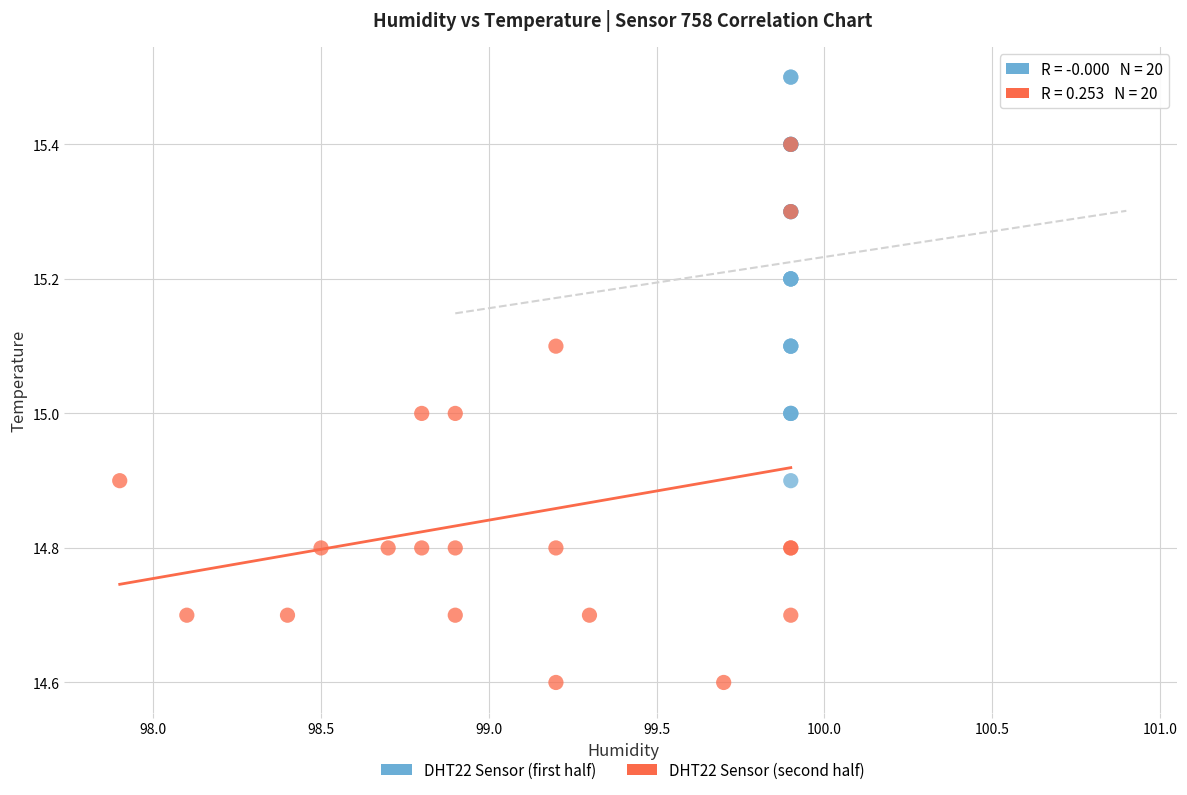

Which series has the widest spread of Y values?

DHT22 Sensor (second half)